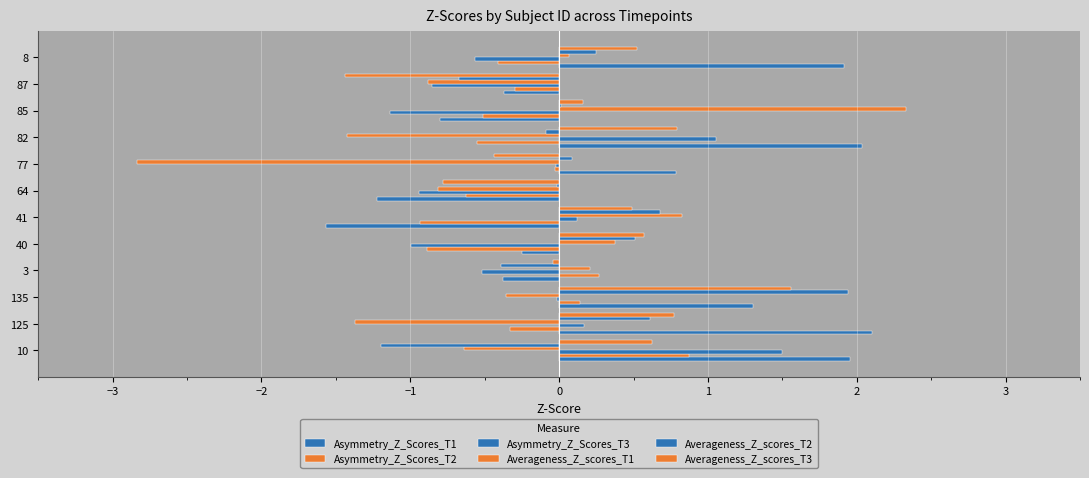

How many distinct data groups are displayed?

6